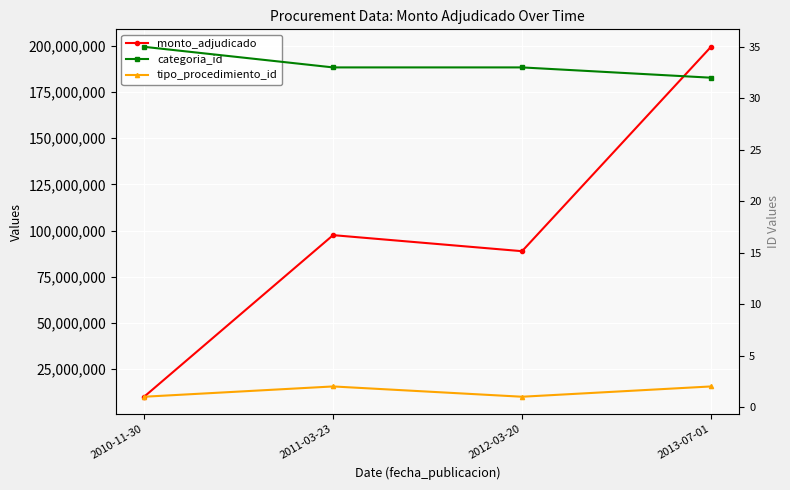

Reading right to left, list all the values displayed in this chart.

monto_adjudicado: 2013-07-01=199500000	2012-03-20=88825000	2011-03-23=97515000	2010-11-30=10000000
categoria_id: 2013-07-01=32	2012-03-20=33	2011-03-23=33	2010-11-30=35
tipo_procedimiento_id: 2013-07-01=2	2012-03-20=1	2011-03-23=2	2010-11-30=1